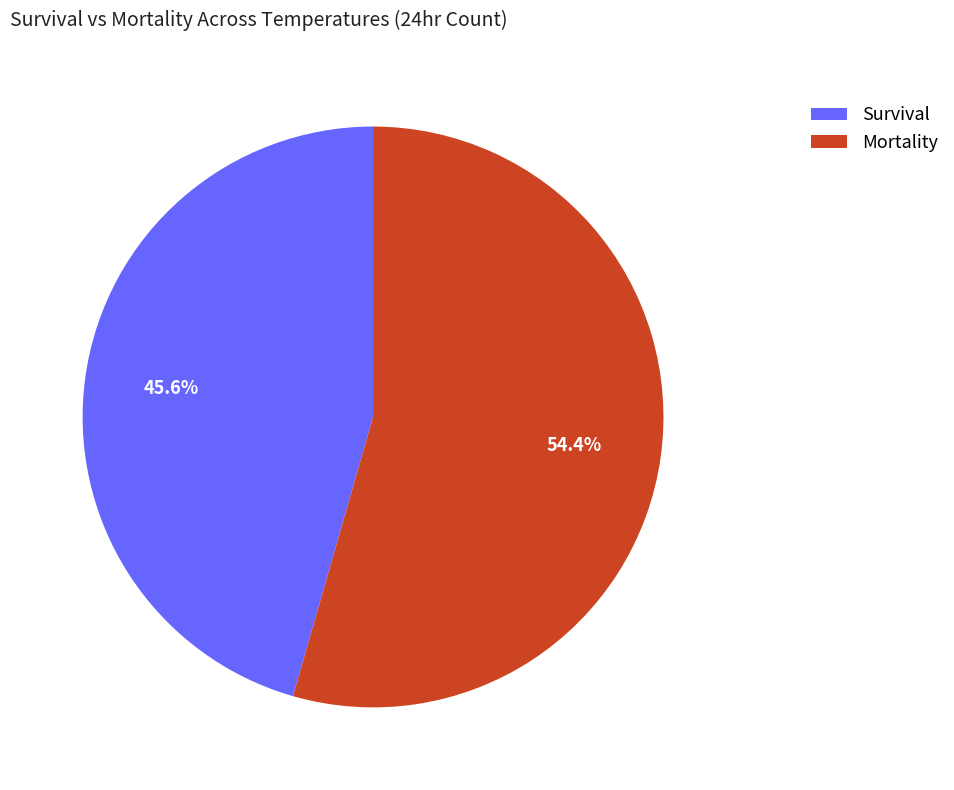

Combined, do Survival and Mortality account for over 50%?

Yes